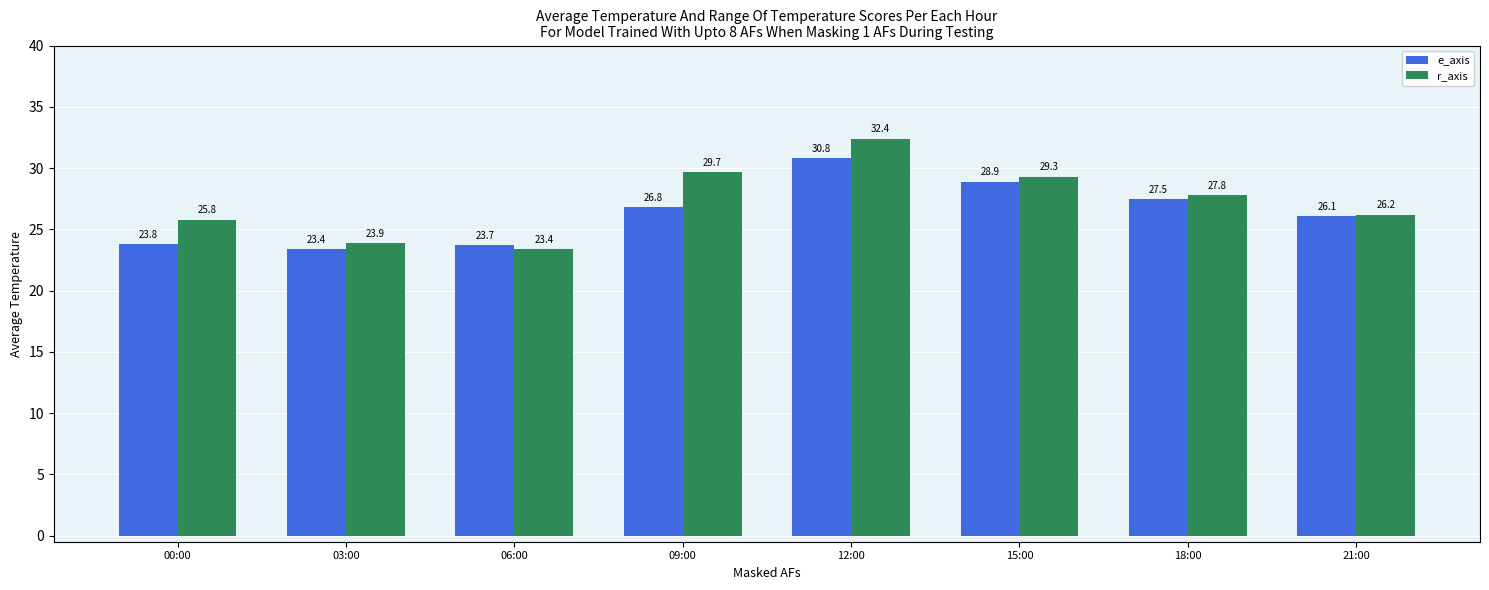

What value does the r_axis series have at 12:00?

32.4